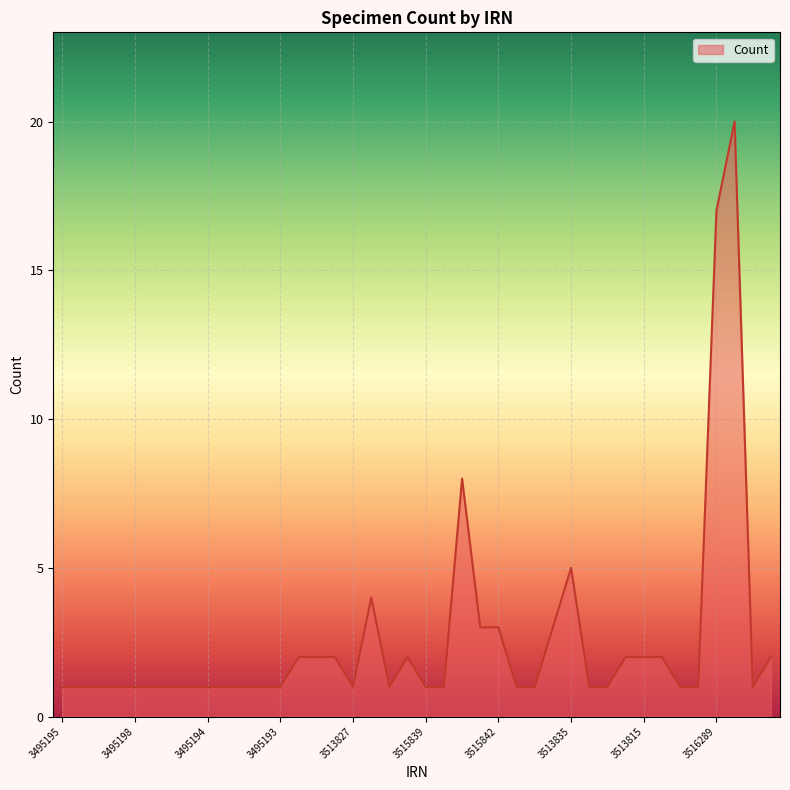

What is the greatest value displayed?

20